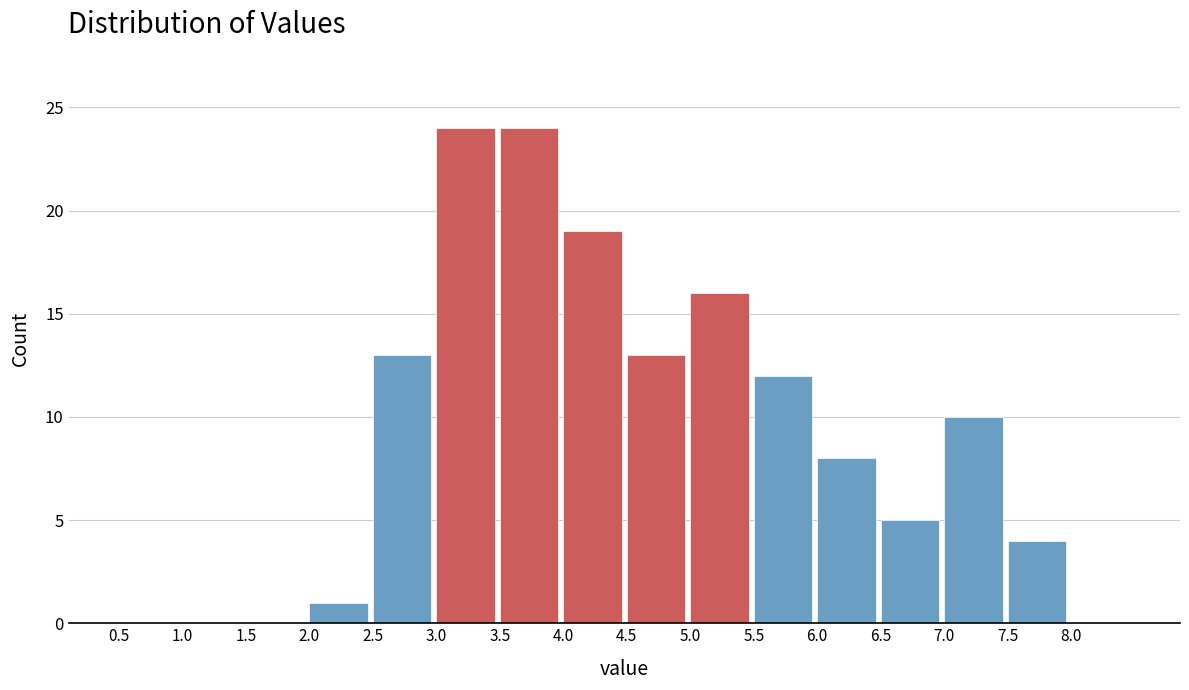

Reading left to right, transcribe this chart: for each bar, give the range it covers on the x-axis and its height. The values are not printed on the chart, so give them approximately, as read against the axis.

0.5 to 1.0: 0
1.0 to 1.5: 0
1.5 to 2.0: 0
2.0 to 2.5: 1
2.5 to 3.0: 13
3.0 to 3.5: 24
3.5 to 4.0: 24
4.0 to 4.5: 19
4.5 to 5.0: 13
5.0 to 5.5: 16
5.5 to 6.0: 12
6.0 to 6.5: 8
6.5 to 7.0: 5
7.0 to 7.5: 10
7.5 to 8.0: 4
8.0 to 8.5: 0